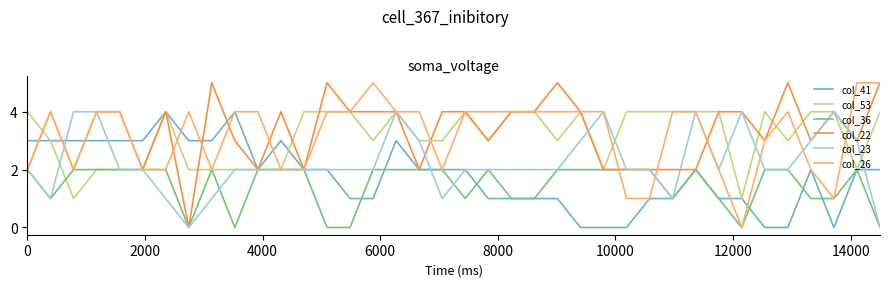

What is the greatest value displayed?

5